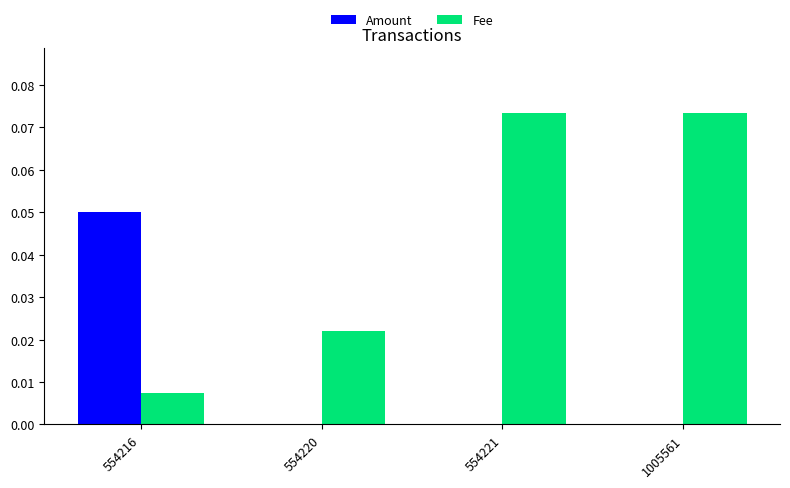

Is the value of Fee at 554216 greater than the value of Amount at 554221?

Yes